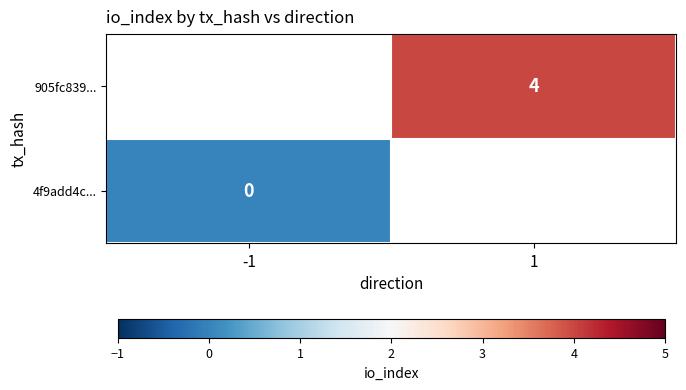

Is the value of 905fc839... at 1 greater than the value of 4f9add4c... at -1?

Yes